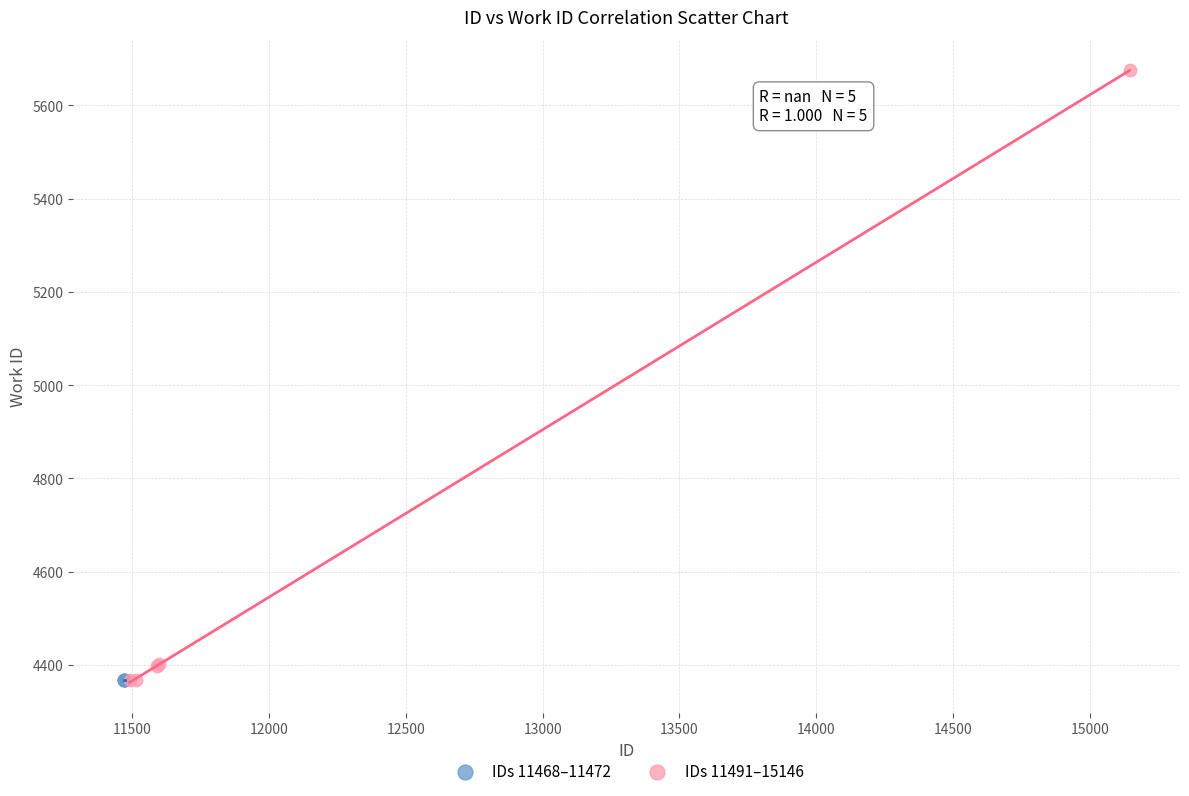

Which series reaches the maximum Y coordinate?

IDs 11491–15146